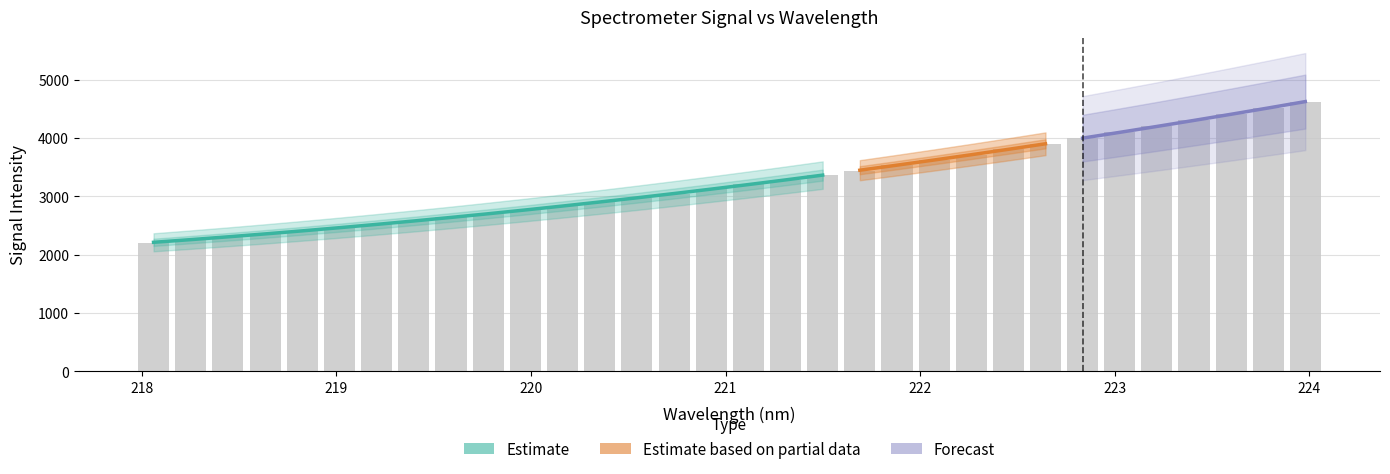

True or false: the data shows 3807.3 at 222.4538.

True